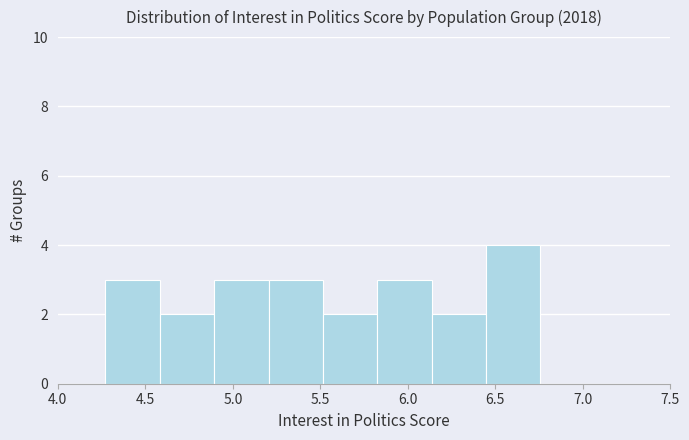

Reading left to right, list every bar in this chart as the range it spans on the x-axis followed by its height. Neither the bar edges nor the heights are printed on the chart, so give them approximately, as read against the axes.

4.25 to 4.60: 3
4.60 to 4.90: 2
4.90 to 5.20: 3
5.20 to 5.50: 3
5.50 to 5.85: 2
5.85 to 6.15: 3
6.15 to 6.45: 2
6.45 to 6.75: 4